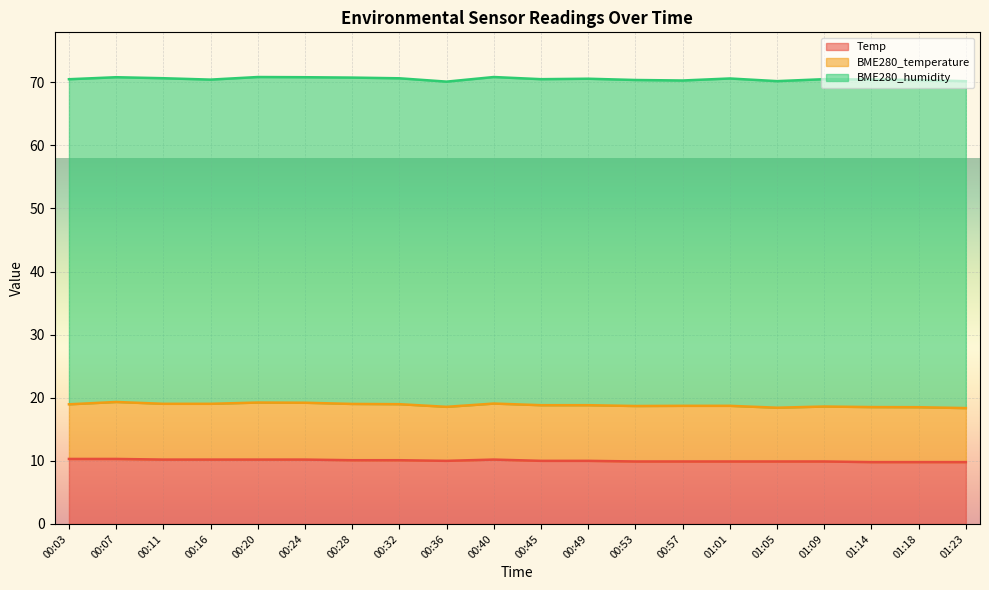

Where is the first local maximum for BME280_temperature?

00:07